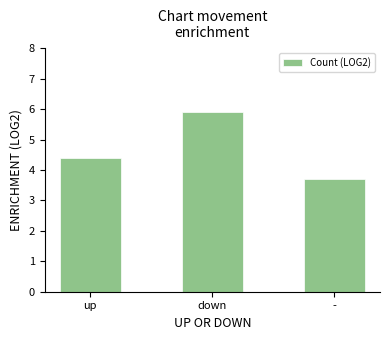

Does the chart contain any negative values?

No